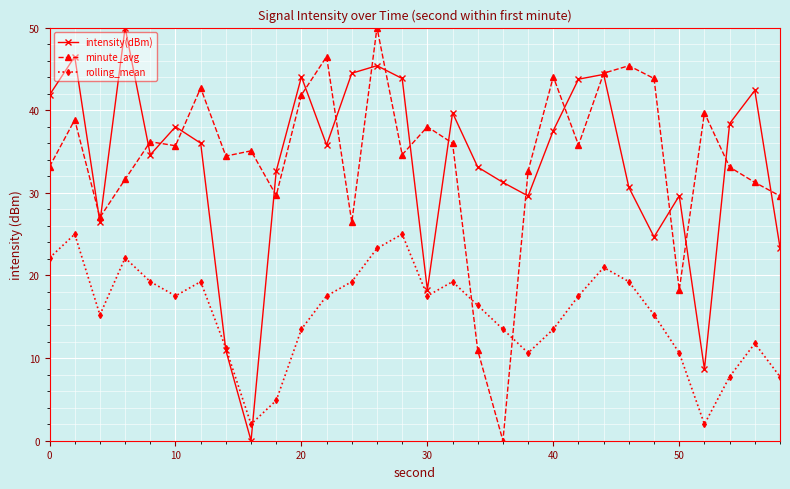

What is the greatest value displayed?

50.0